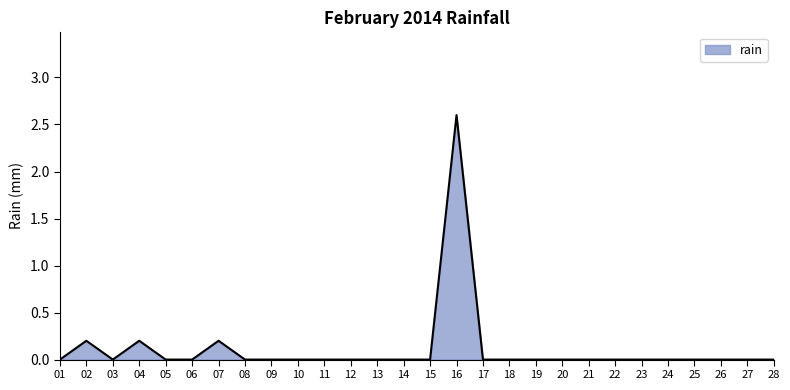

At which category does the chart reach its peak across all series?

16